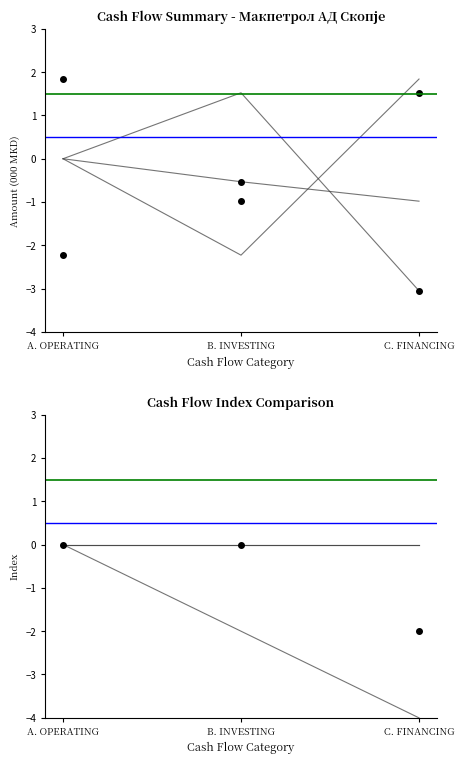

Rank the categories by Current Period value from highest to lowest.

A. OPERATING, B. INVESTING, C. FINANCING